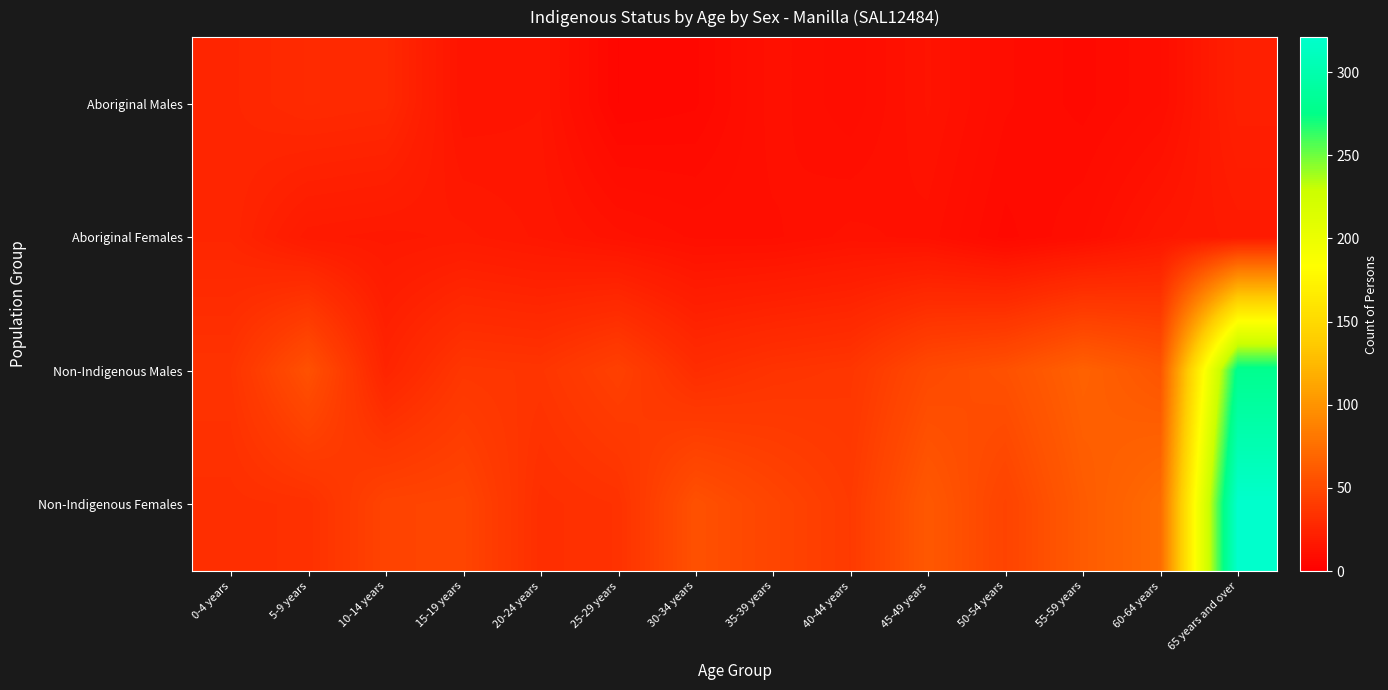

Reading left to right, what are all the values shown in this chart?

Aboriginal Males: 0-4 years=26	5-9 years=29	10-14 years=28	15-19 years=14	20-24 years=15	25-29 years=5	30-34 years=6	35-39 years=12	40-44 years=9	45-49 years=14	50-54 years=9	55-59 years=7	60-64 years=10	65 years and over=22
Aboriginal Females: 0-4 years=26	5-9 years=18	10-14 years=17	15-19 years=18	20-24 years=16	25-29 years=13	30-34 years=11	35-39 years=11	40-44 years=13	45-49 years=12	50-54 years=7	55-59 years=10	60-64 years=16	65 years and over=18
Non-Indigenous Males: 0-4 years=35	5-9 years=55	10-14 years=25	15-19 years=37	20-24 years=36	25-29 years=44	30-34 years=31	35-39 years=35	40-44 years=37	45-49 years=50	50-54 years=55	55-59 years=66	60-64 years=58	65 years and over=280
Non-Indigenous Females: 0-4 years=32	5-9 years=33	10-14 years=46	15-19 years=47	20-24 years=32	25-29 years=34	30-34 years=55	35-39 years=47	40-44 years=40	45-49 years=60	50-54 years=46	55-59 years=62	60-64 years=73	65 years and over=321